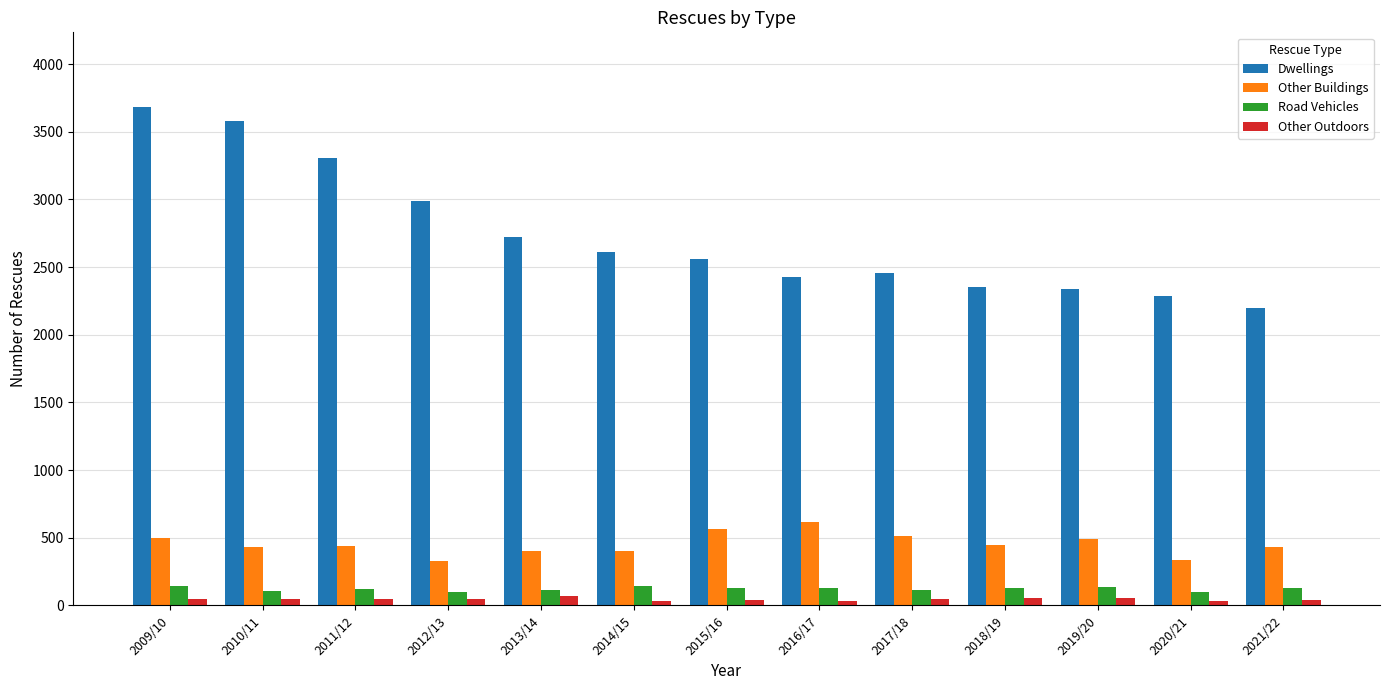

At which label does Dwellings first exceed 2563?

2009/10